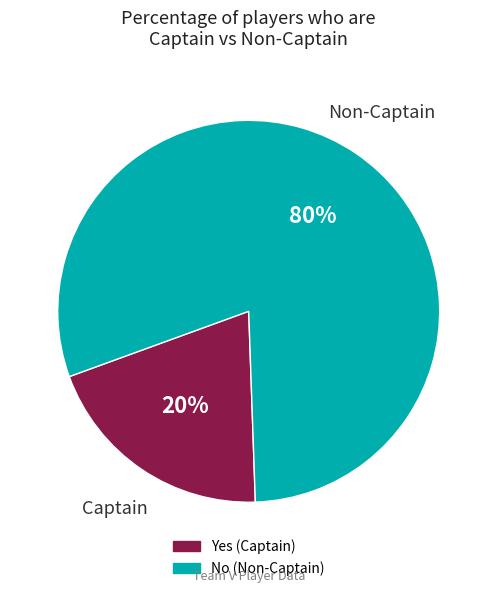

To the nearest percent, what portion does No represent?

80%